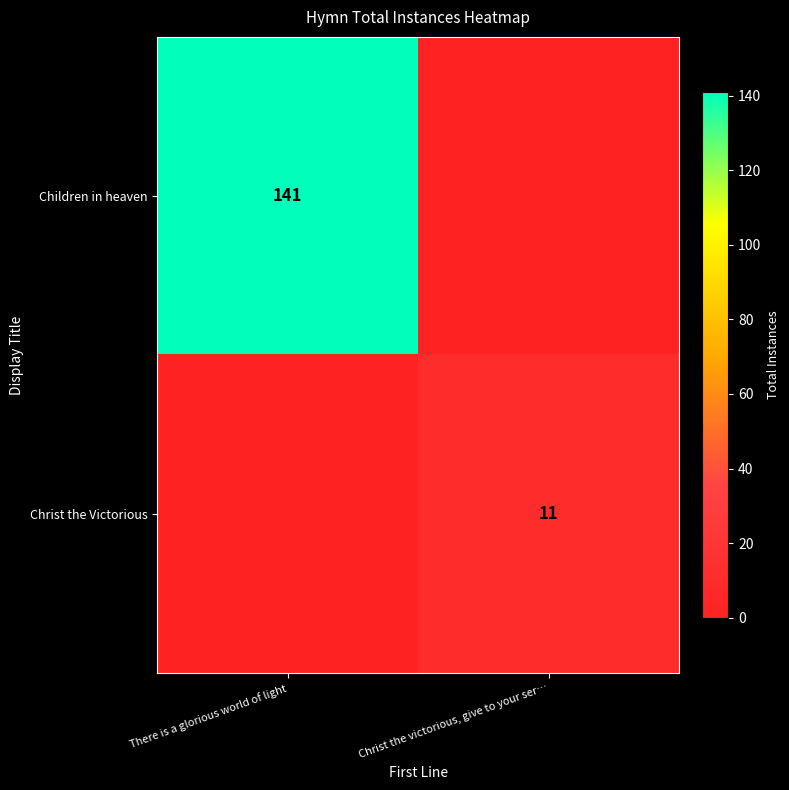

Which label corresponds to the largest value in the chart?

There is a glorious world of light